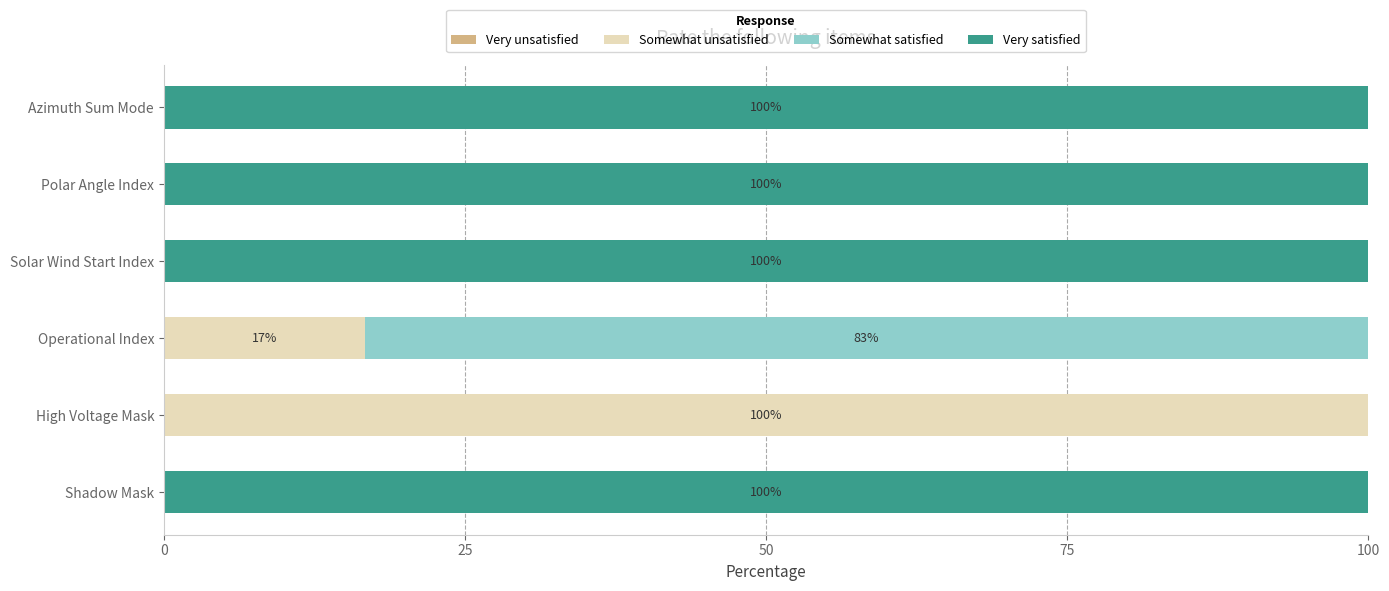

What is the total value across all series at Shadow Mask?

100.0